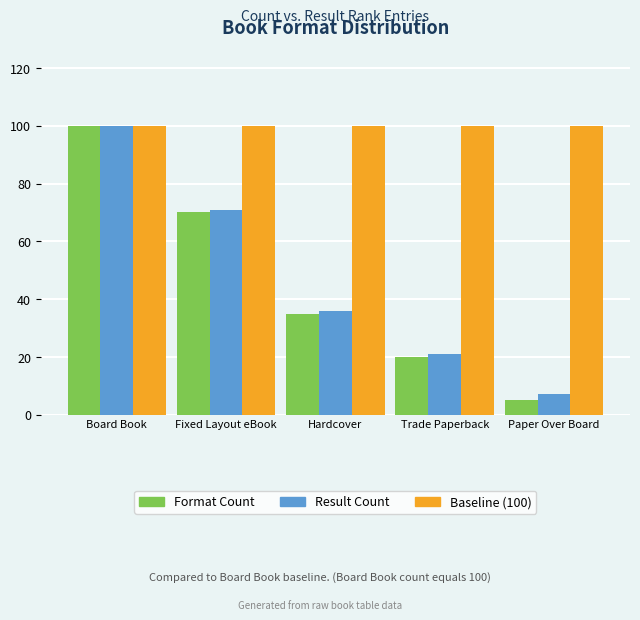

Which series has the largest range (max minus min)?

Format Count